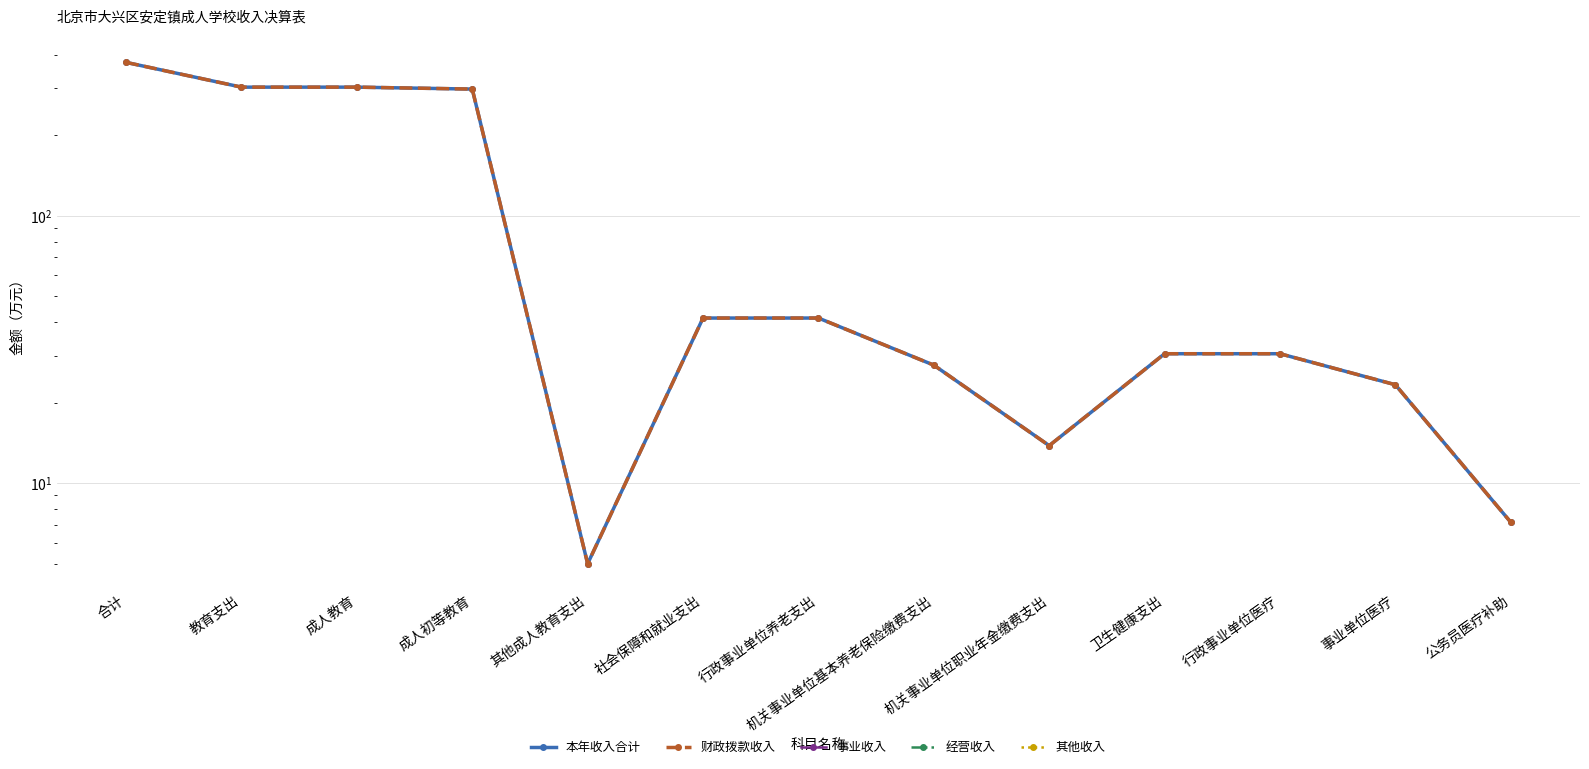

How many series are shown in this chart?

5